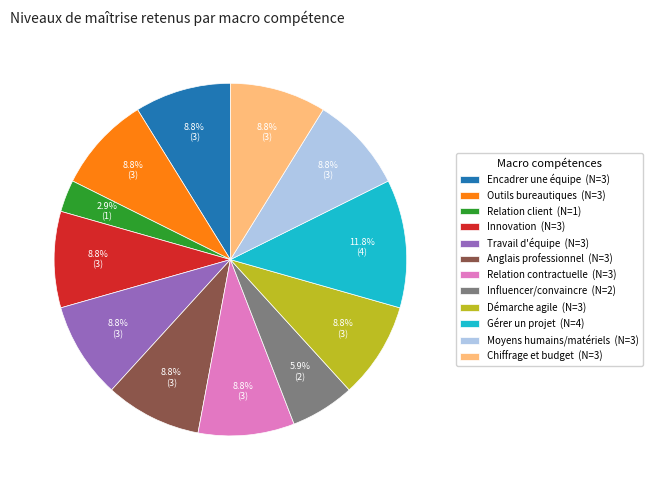

What is the smallest slice in the pie chart?

Relation client (N=1)